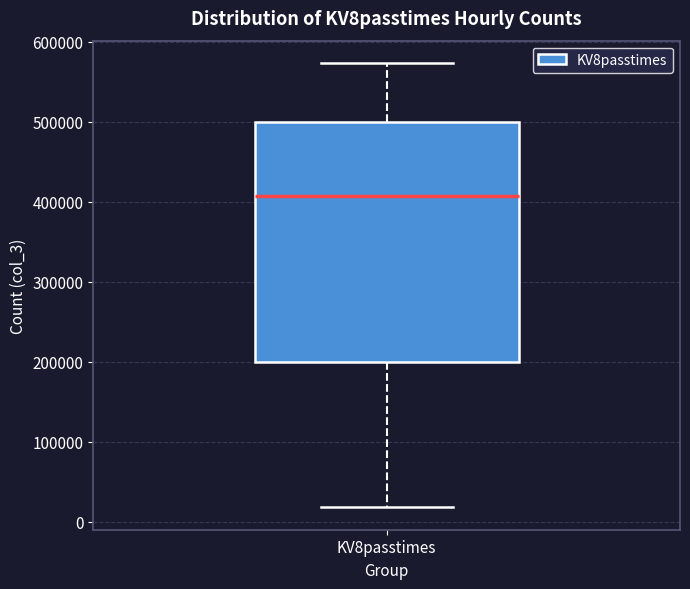

Transcribe this box plot: give where the median line is, the range the box spans, and where the two whiskers end, as read against the y-axis. The values are not printed on the chart, so give them approximately, as read against the axis.

median 410000, box 200000 to 500000, whiskers 20000 to 570000